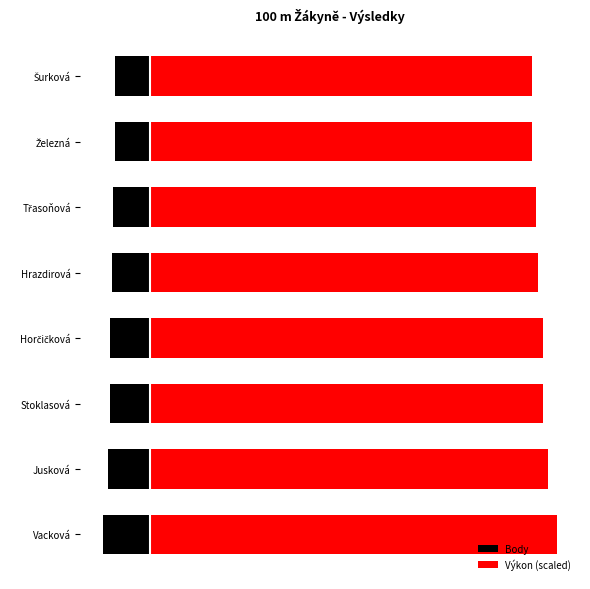

Reading left to right, list all the values displayed in this chart.

Body: -553	-499	-474	-471	-447	-432	-414	-412
Výkon (scaled): 4799	4688	4634	4628	4577	4544	4502	4499